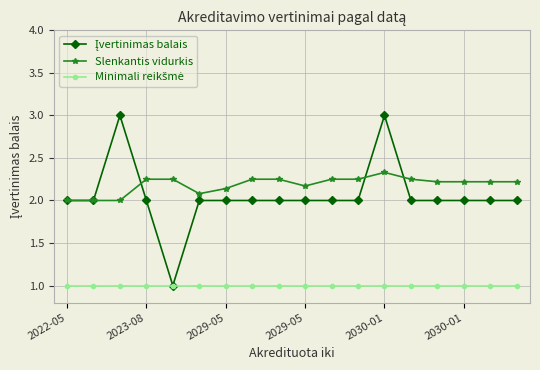

At how many categories does at least one series exceed 1?

18